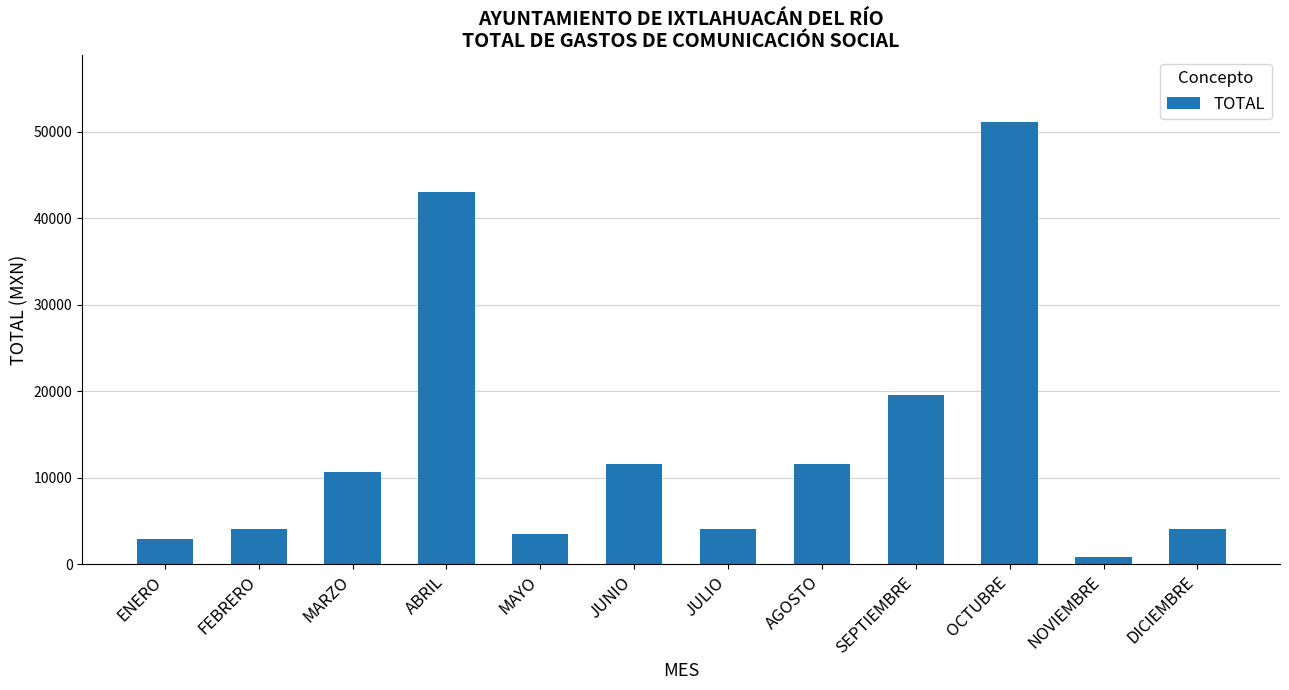

What is the ratio of the value at ABRIL to the value at MARZO?

4.0